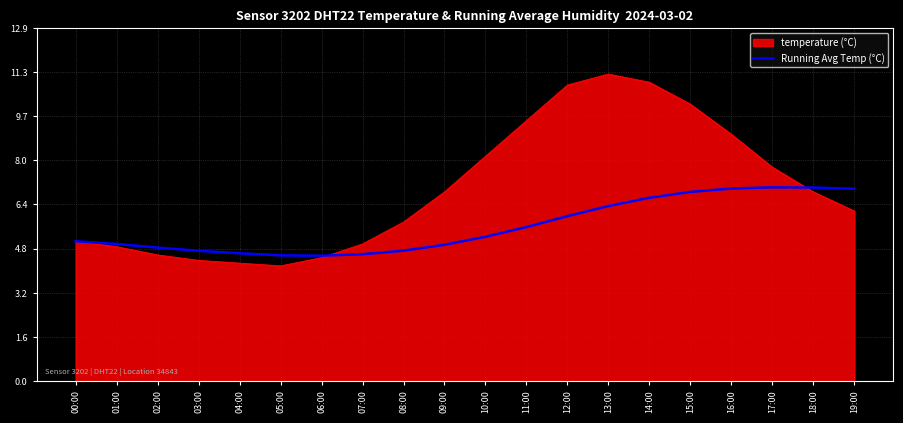

List the series in order of their overall mean, lowest first.

Running Avg Temp (°C), temperature (°C)